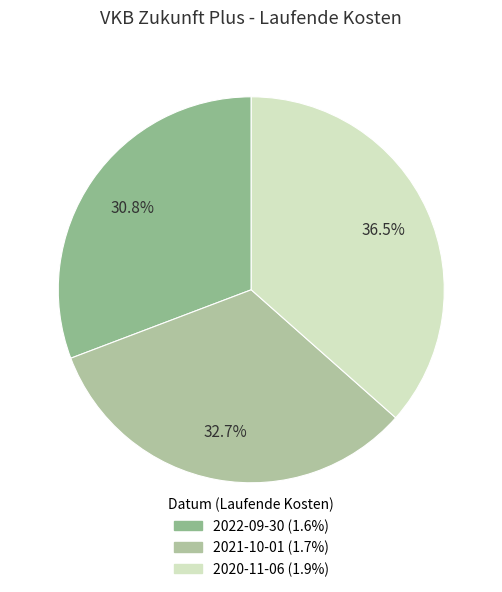

Does 2022-09-30 account for over 50% of the chart?

No